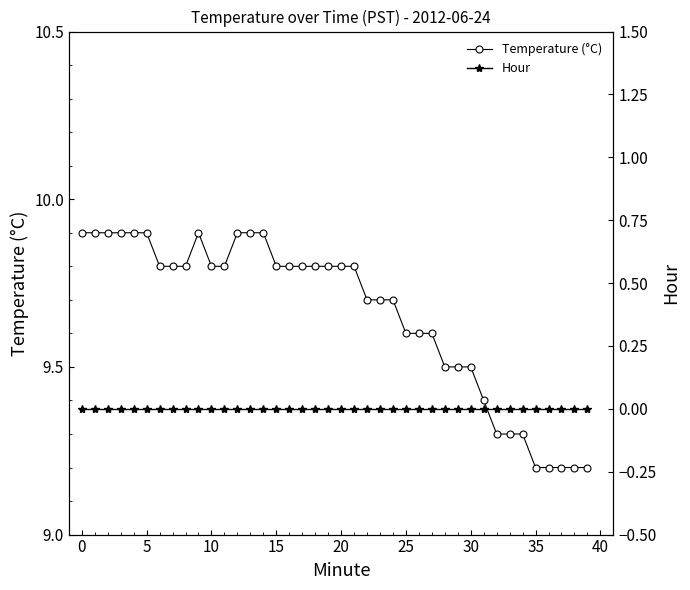

True or false: Temperature (°C) and Hour intersect in this chart.

False